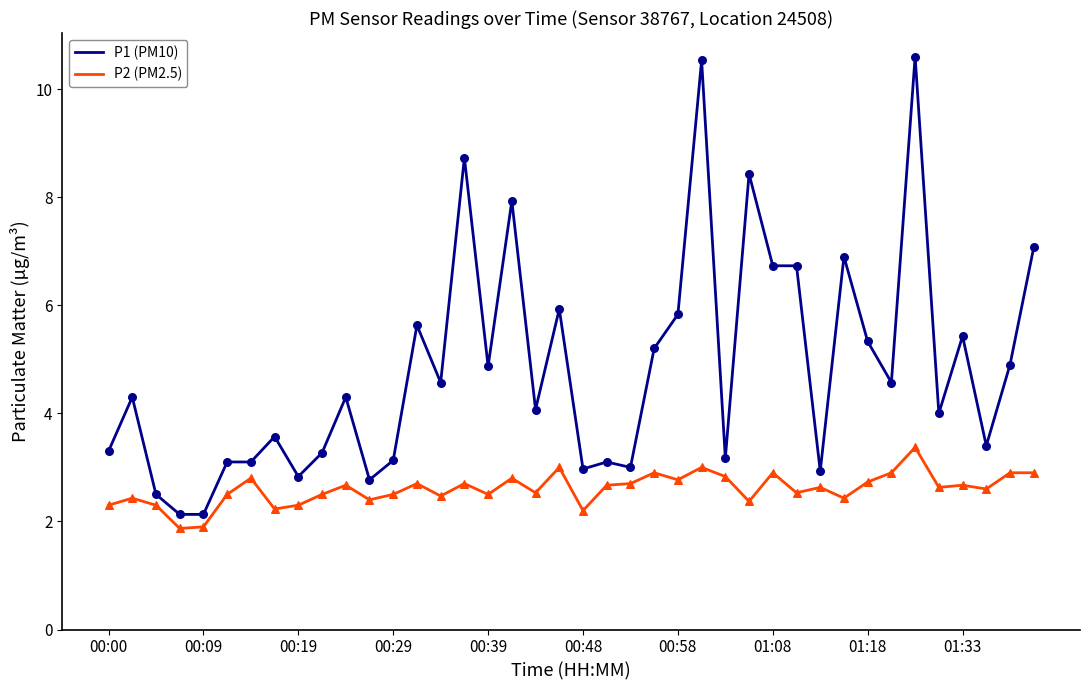

Which series has the largest range (max minus min)?

P1 (PM10)